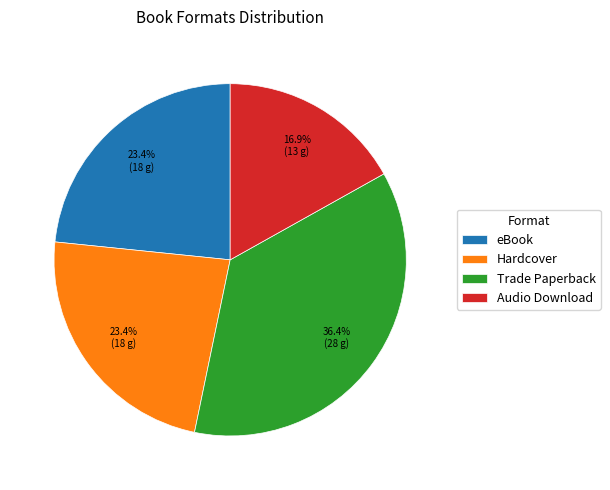

Count the number of slices in the pie.

4